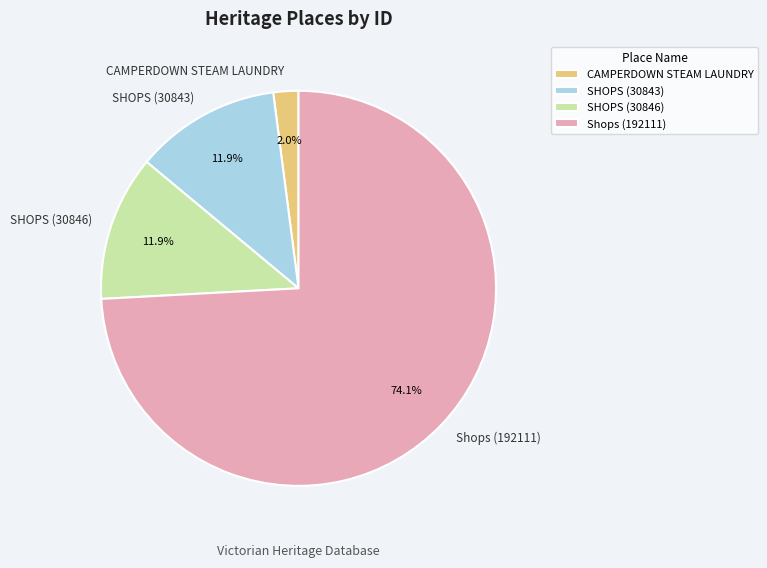

To the nearest percent, what is the combined percentage of CAMPERDOWN STEAM LAUNDRY and Shops (192111)?

76%